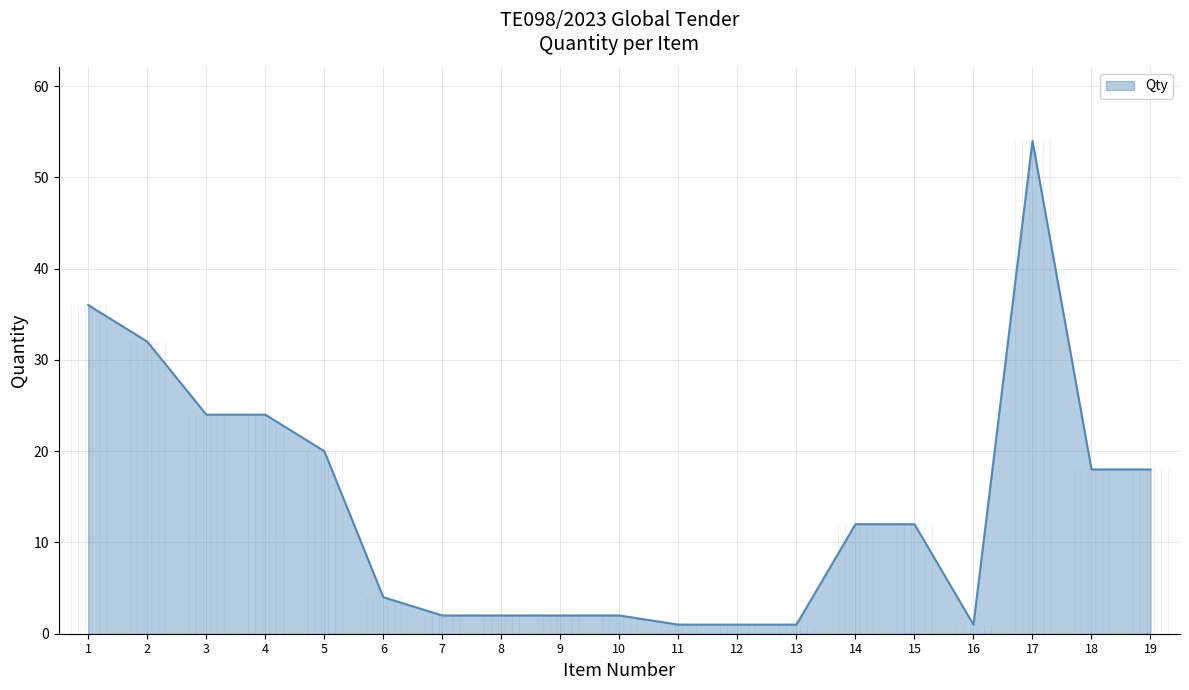

What is the difference between the maximum and minimum values?

53